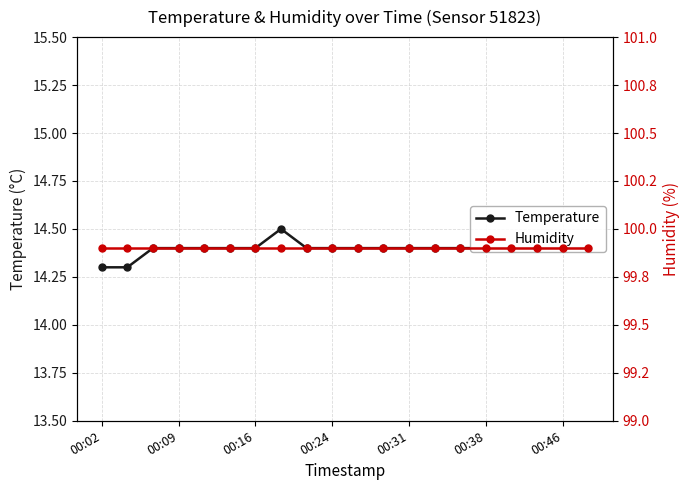

How many Temperature values are between 14 and 15?

20